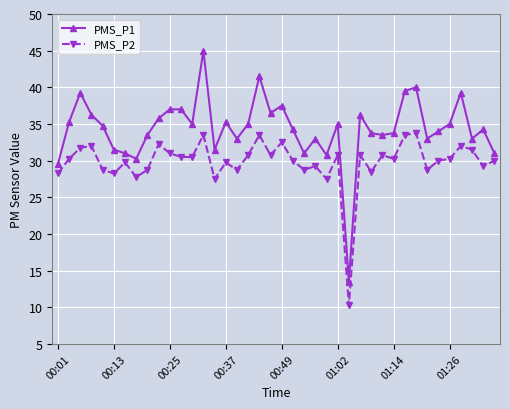

Which series has the widest spread of values?

PMS_P1